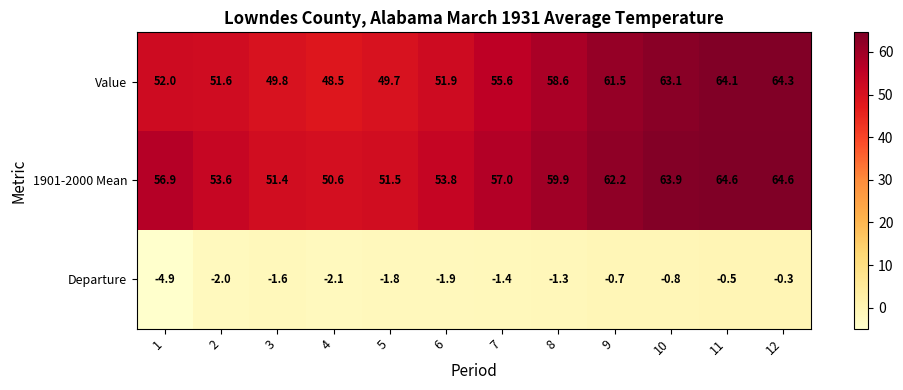

At how many categories does at least one series exceed 37?

12